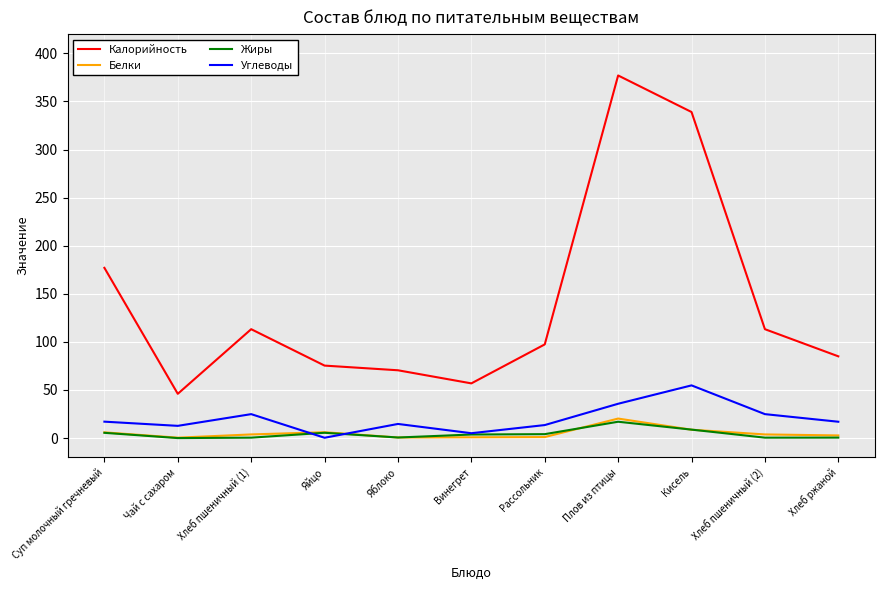

What is the maximum value shown in the chart?

377.0